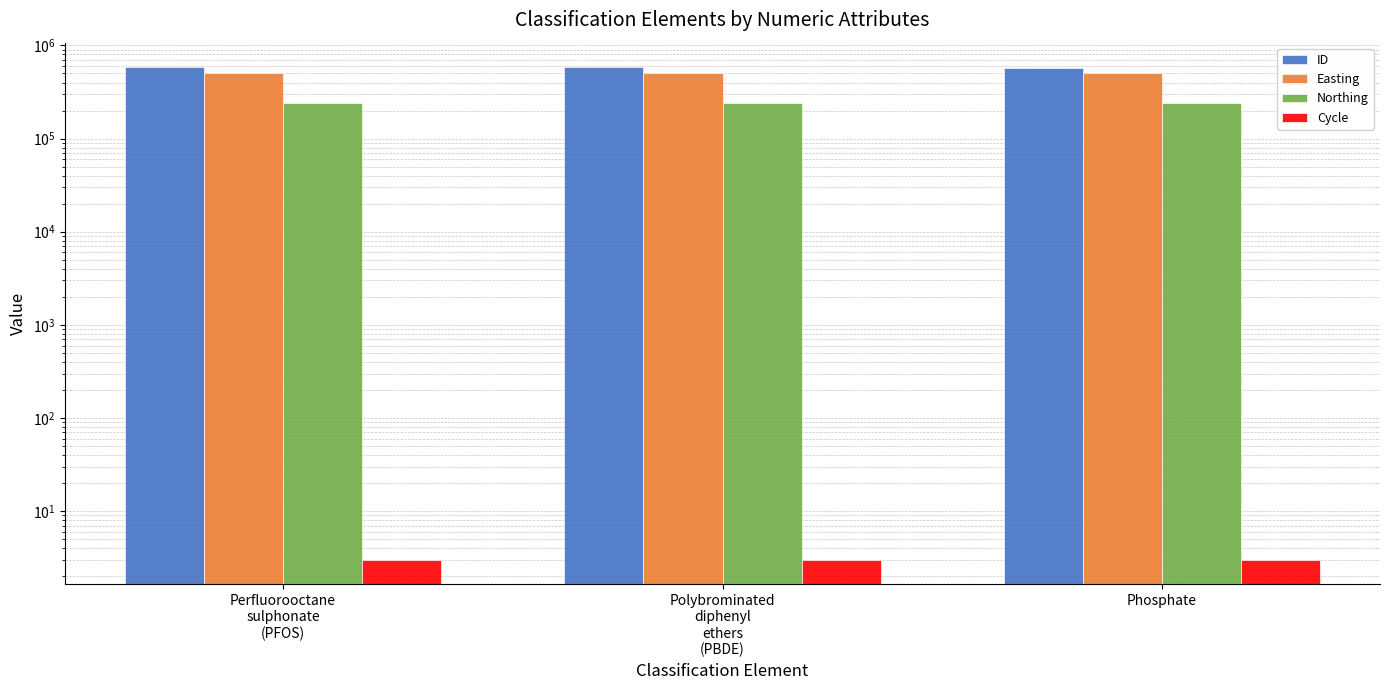

Does the chart contain stacked bars?

No